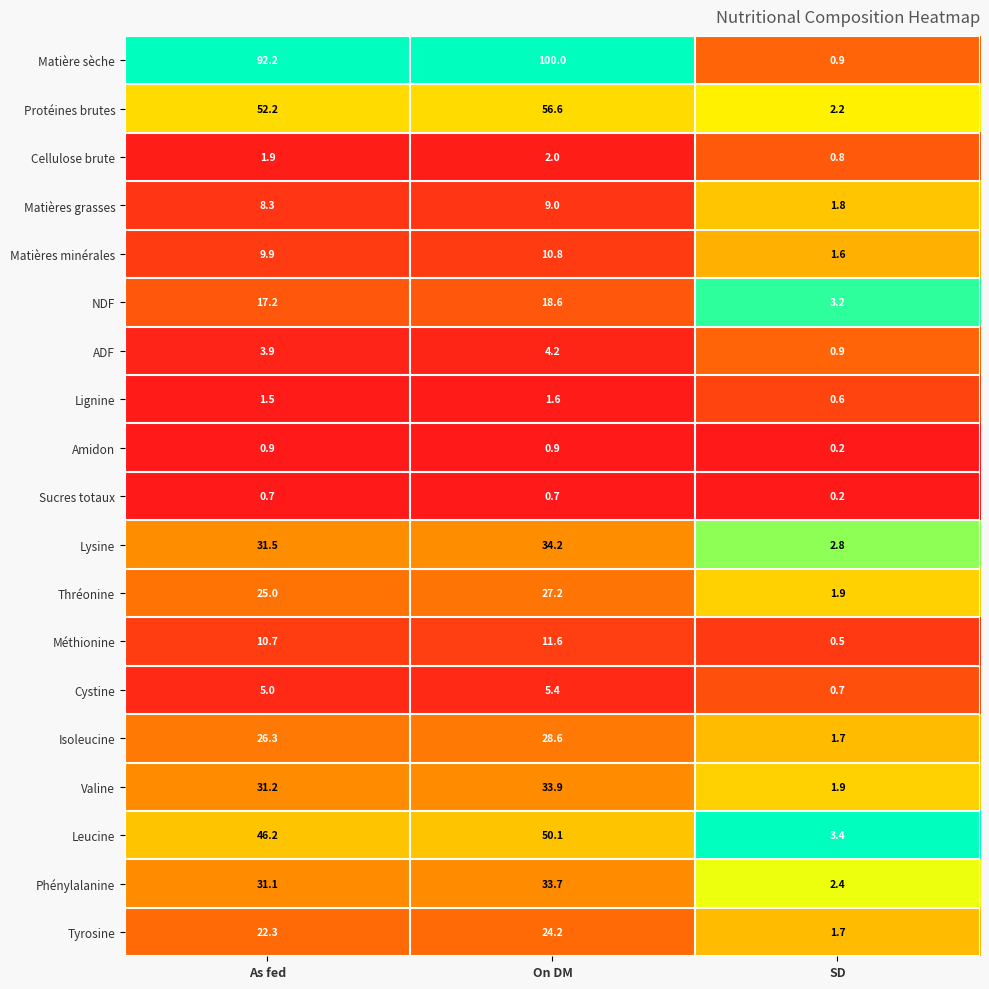

The Cellulose brute series shows 1.9 at As fed. True or false?

True